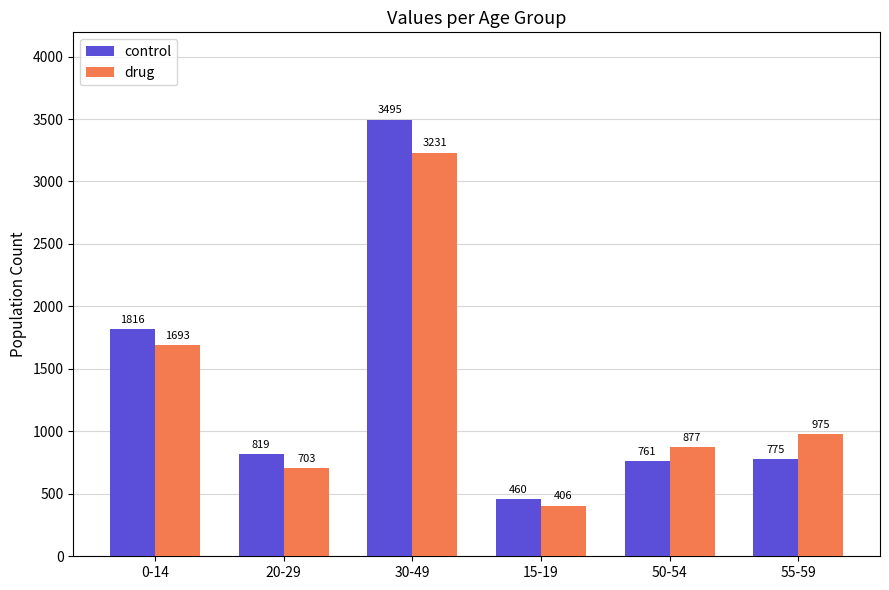

What is the greatest value displayed?

3495